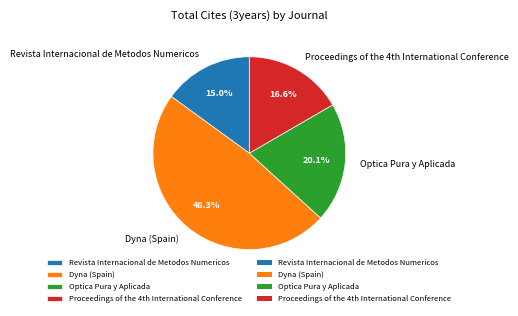

Between Optica Pura y Aplicada and Revista Internacional de Metodos Numericos, which is larger?

Optica Pura y Aplicada